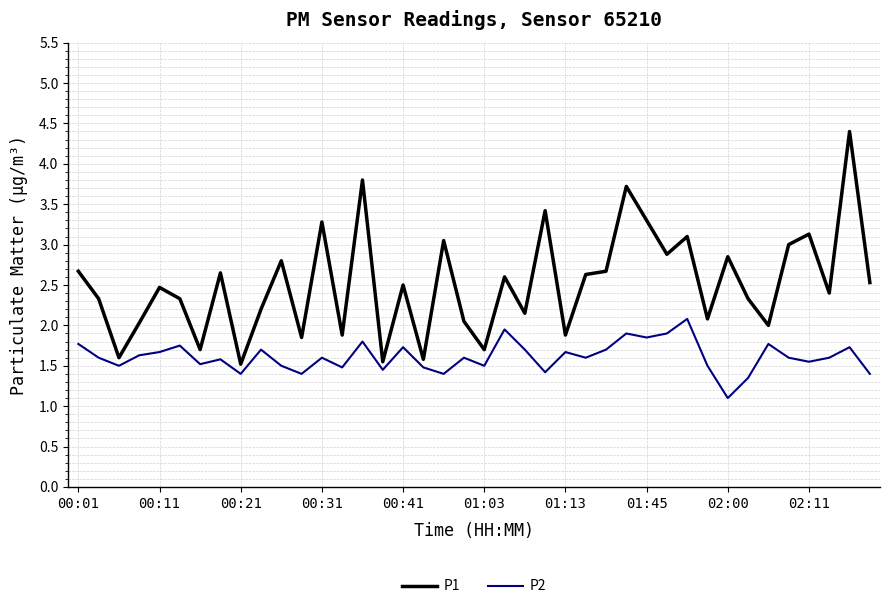

True or false: P1 has more than 1 points higher than both neighbors.

True